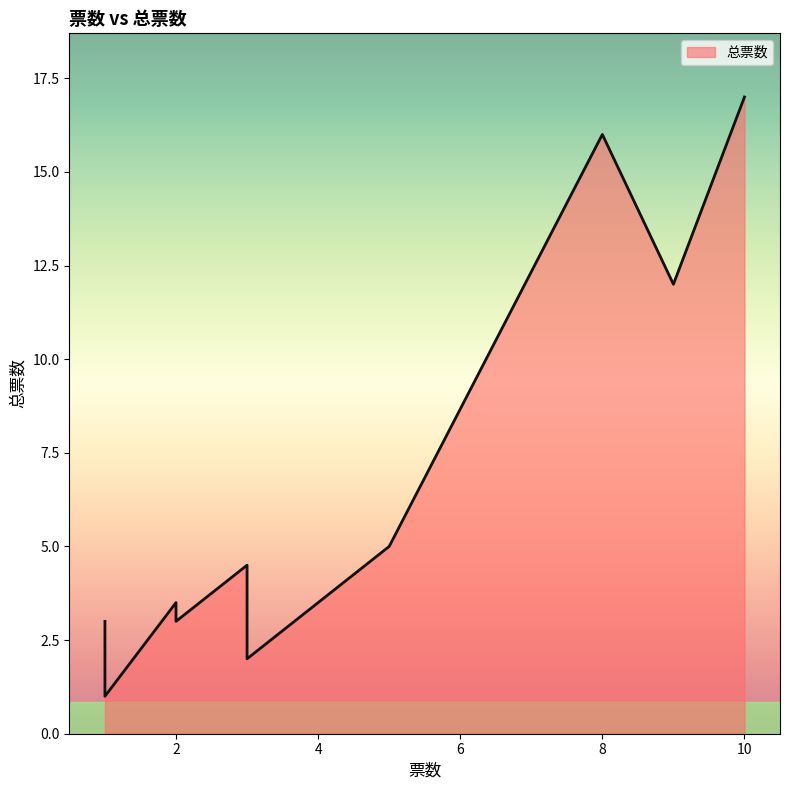

True or false: the data has more than 0 interior local peaks.

False